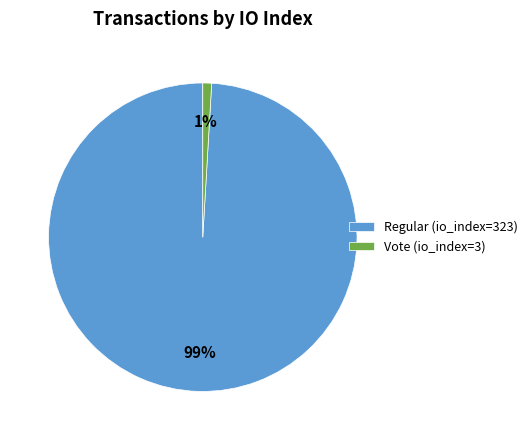

To the nearest percent, what is the combined percentage of Vote (io_index=3) and Regular (io_index=323)?

100%